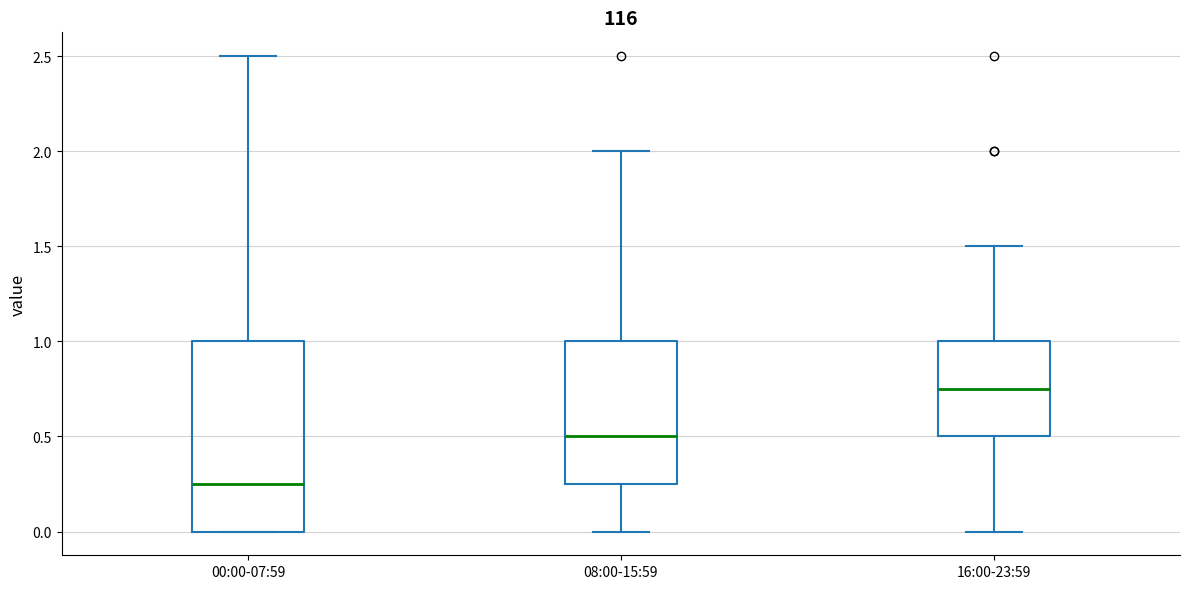

Reading left to right, transcribe this box plot: for each box, give where its median line is, the range the box spans, and where its two whiskers end, as read against the y-axis. The values are not printed on the chart, so give them approximately, as read against the axis.

00:00-07:59: median 0.25, box 0.00 to 1.00, whiskers 0.00 to 2.50
08:00-15:59: median 0.50, box 0.25 to 1.00, whiskers 0.00 to 2.00
16:00-23:59: median 0.75, box 0.50 to 1.00, whiskers 0.00 to 1.50